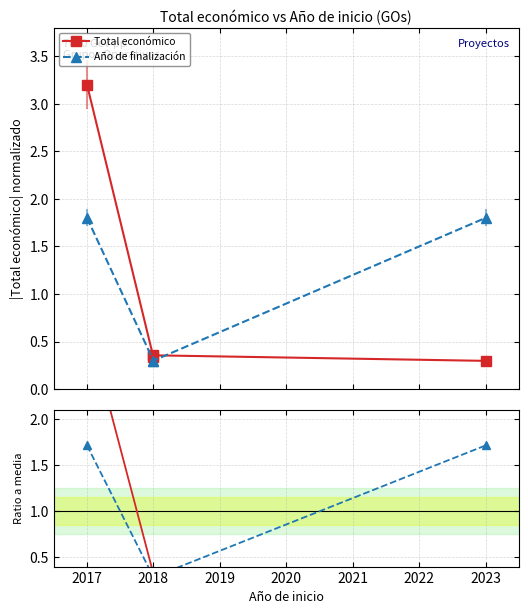

What is the value of the Total económico point at the 4th from the left?

0.3